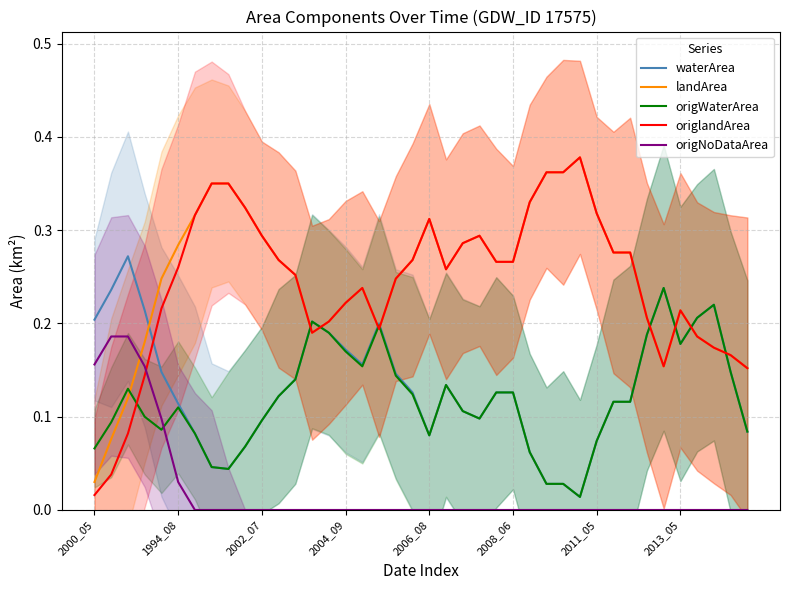

Which series ends up on top after the final intersection of waterArea and origlandArea?

origlandArea